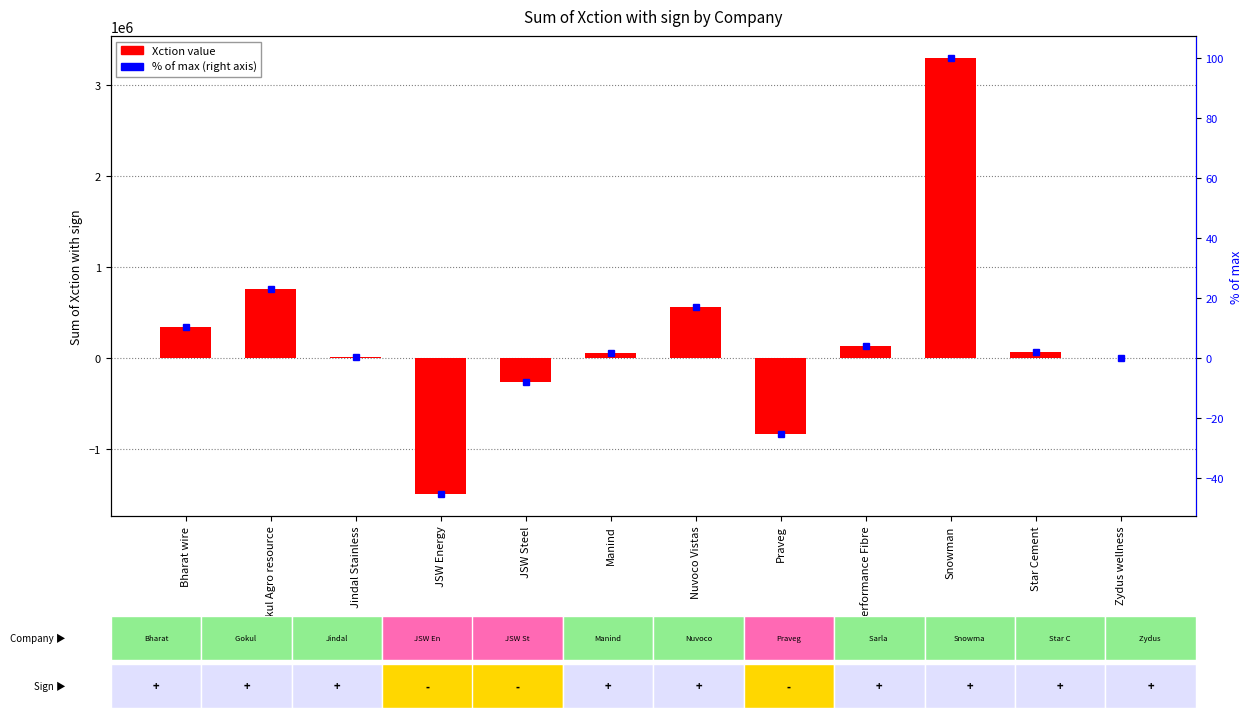

At which label does the data first exceed 64669?

Bharat wire